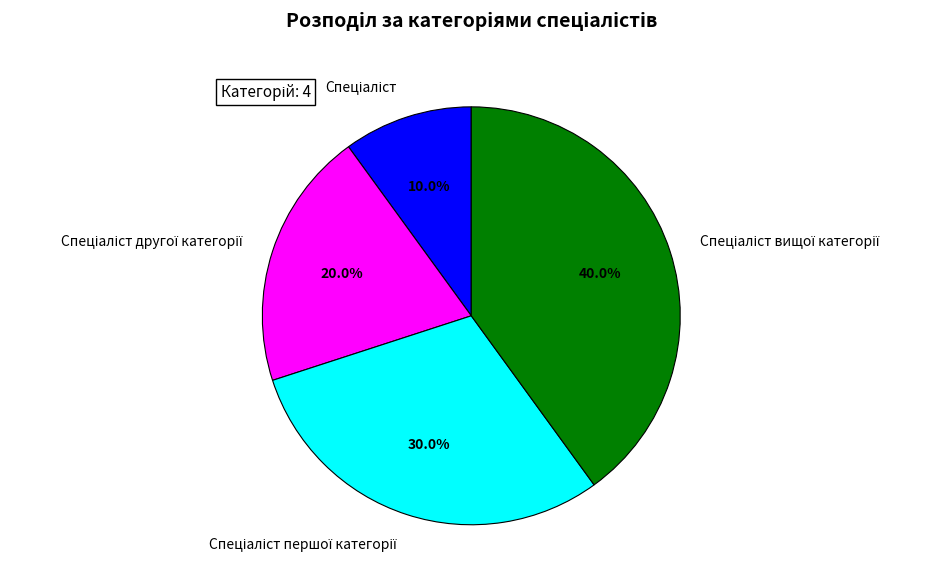

To the nearest percent, what is the difference between the largest and smallest slice percentages?

30%